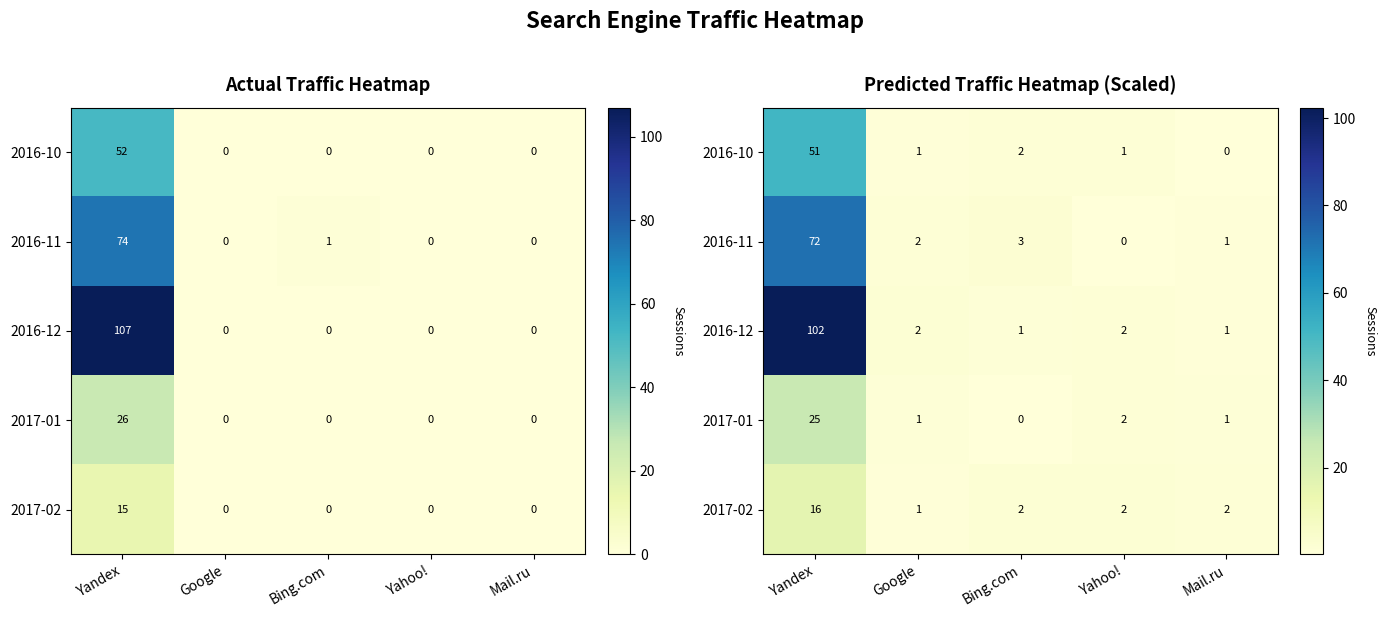

Between Yahoo! and Mail.ru, which is larger?

Yahoo!